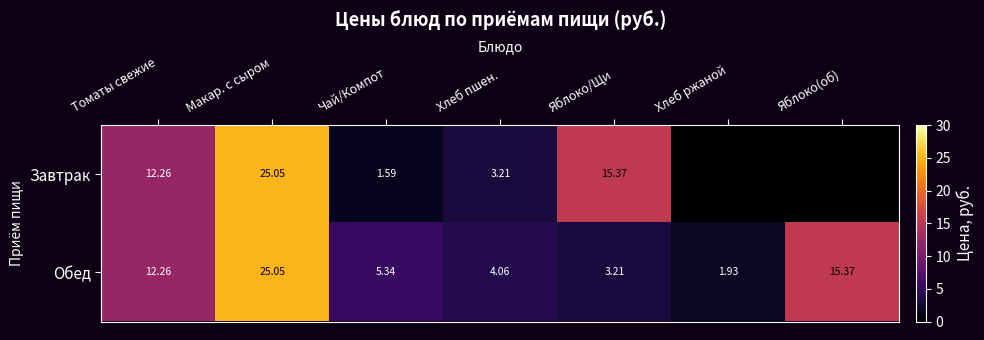

What is the maximum value for Обед?

25.1